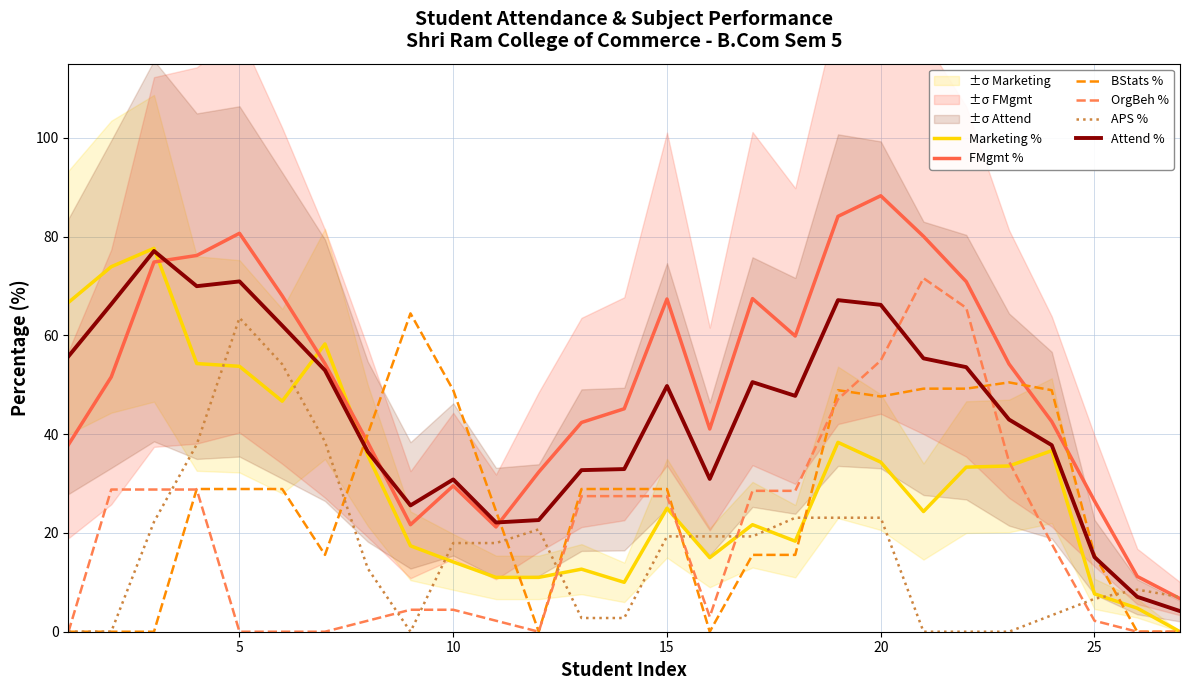

What is the sum of all Marketing % values?

836.0